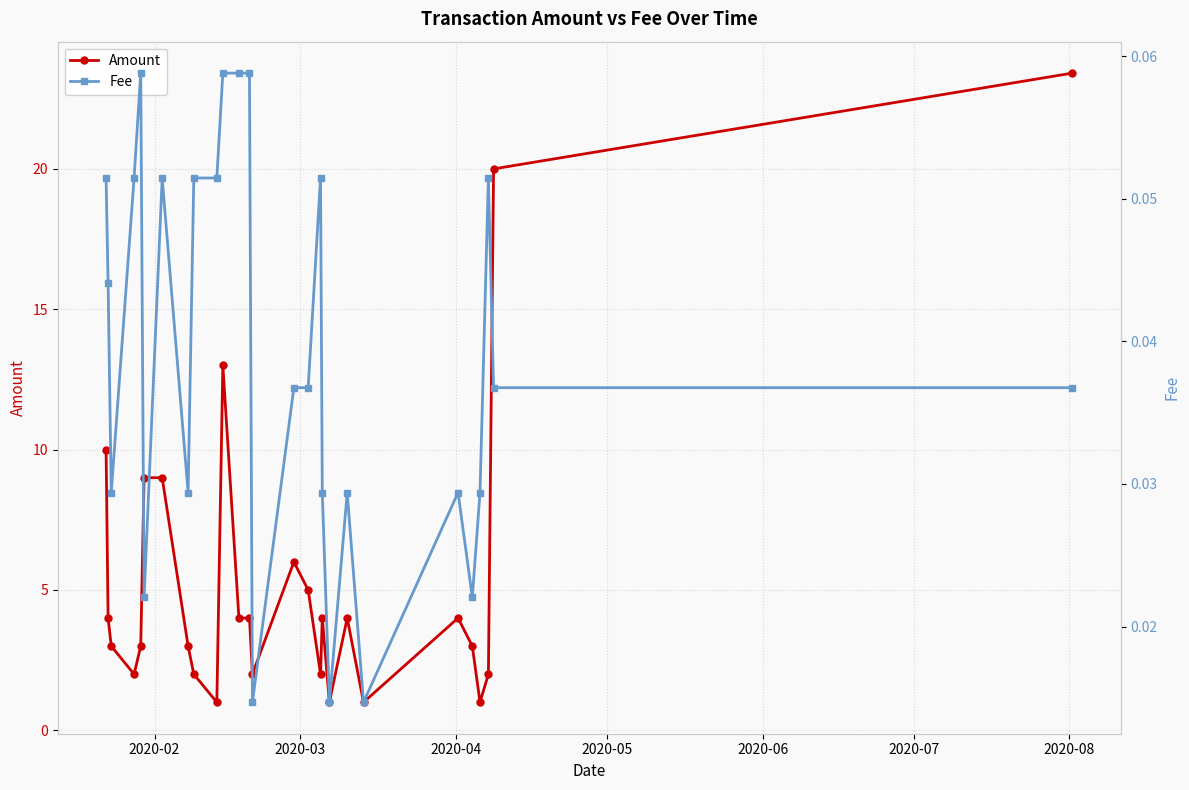

What is the value of the Amount point at the 11th from the left?

13.0